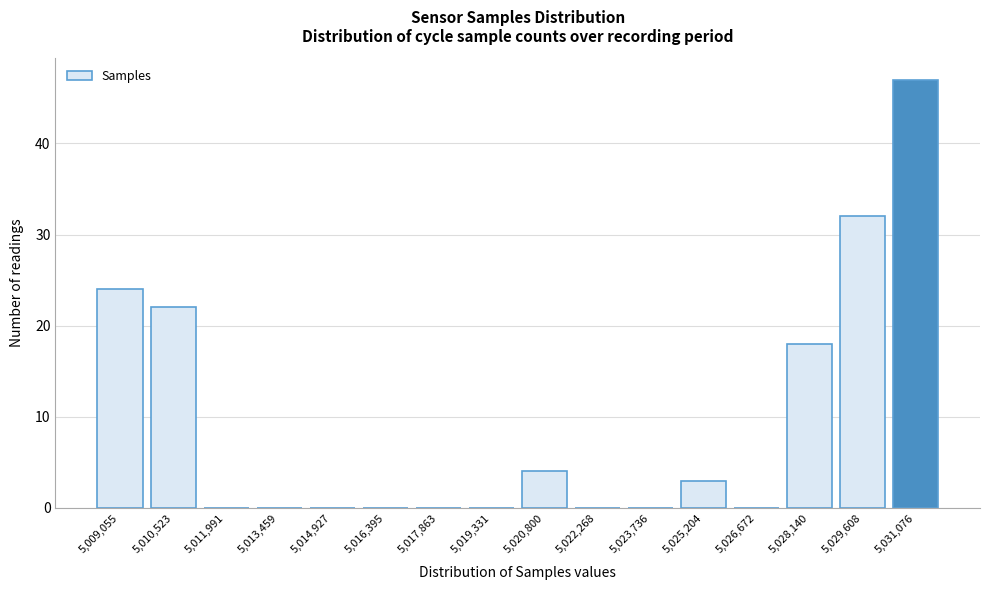

Reading left to right, transcribe all the data shown in this chart.

5,009,055=24	5,010,523=22	5,011,991=0	5,013,459=0	5,014,927=0	5,016,395=0	5,017,863=0	5,019,331=0	5,020,800=4	5,022,268=0	5,023,736=0	5,025,204=3	5,026,672=0	5,028,140=18	5,029,608=32	5,031,076=47